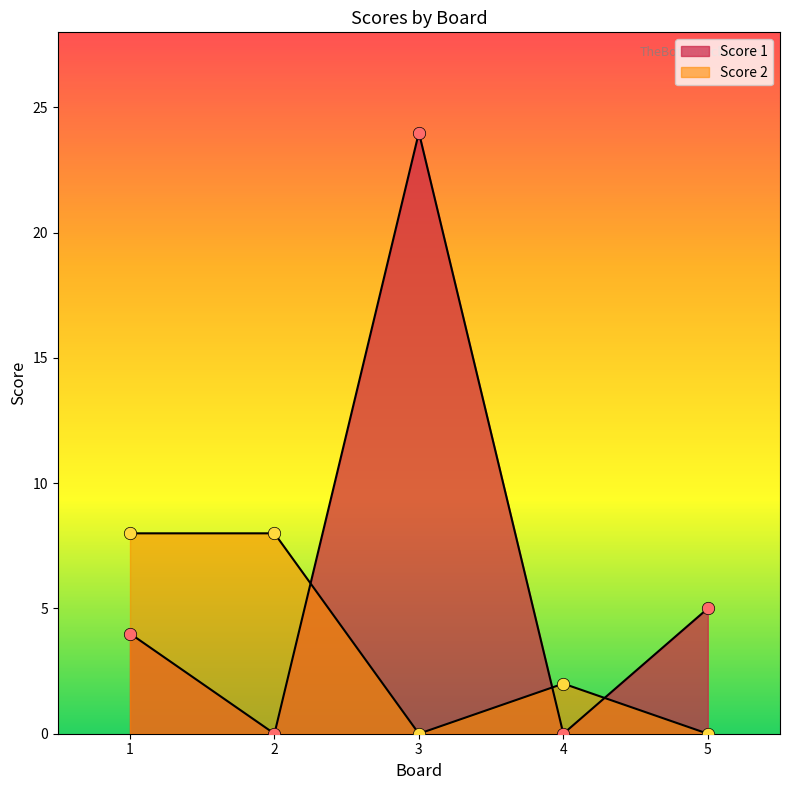

At how many categories does at least one series exceed 7?

3